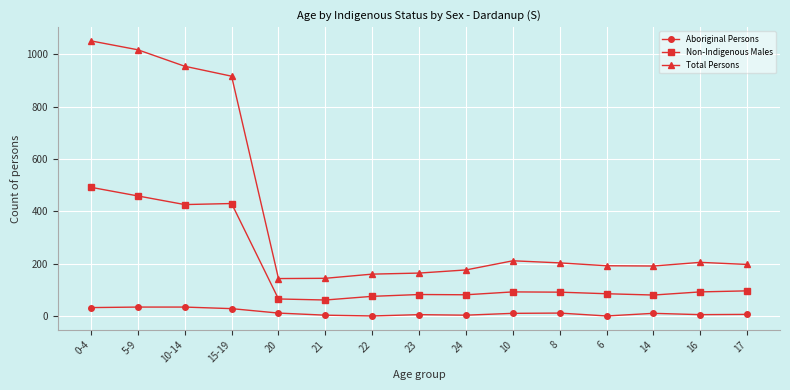

What position from the right is 5-9?

14